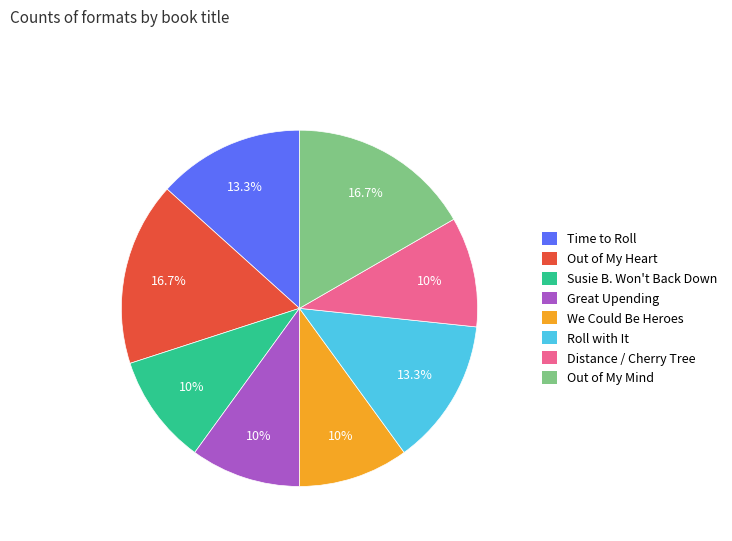

Is there any slice that represents more than half of the pie?

No